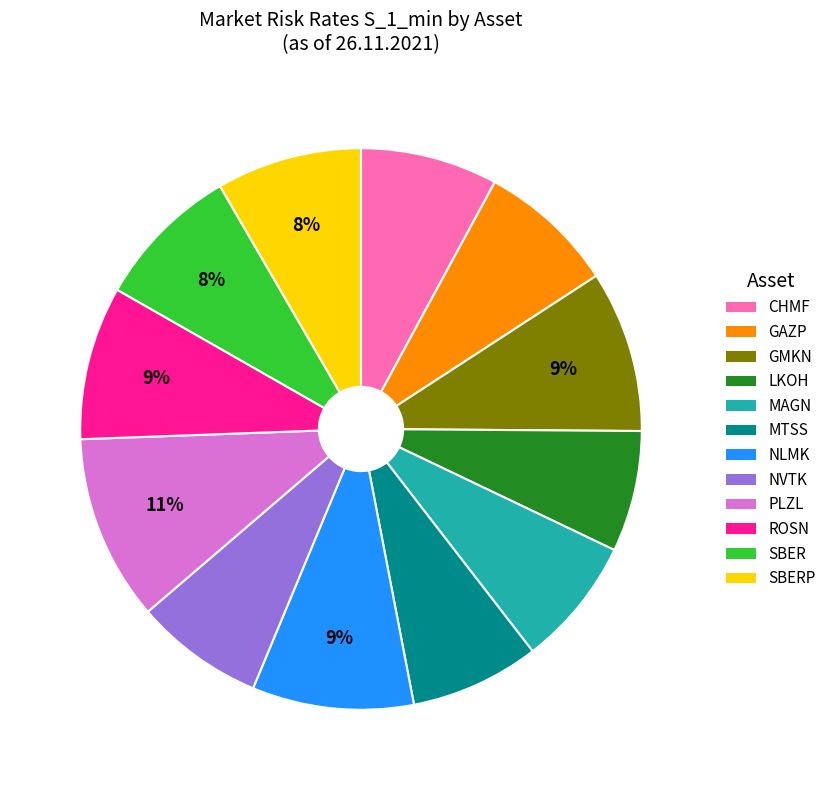

To the nearest percent, what is the difference between the largest and smallest slice percentages?

4%